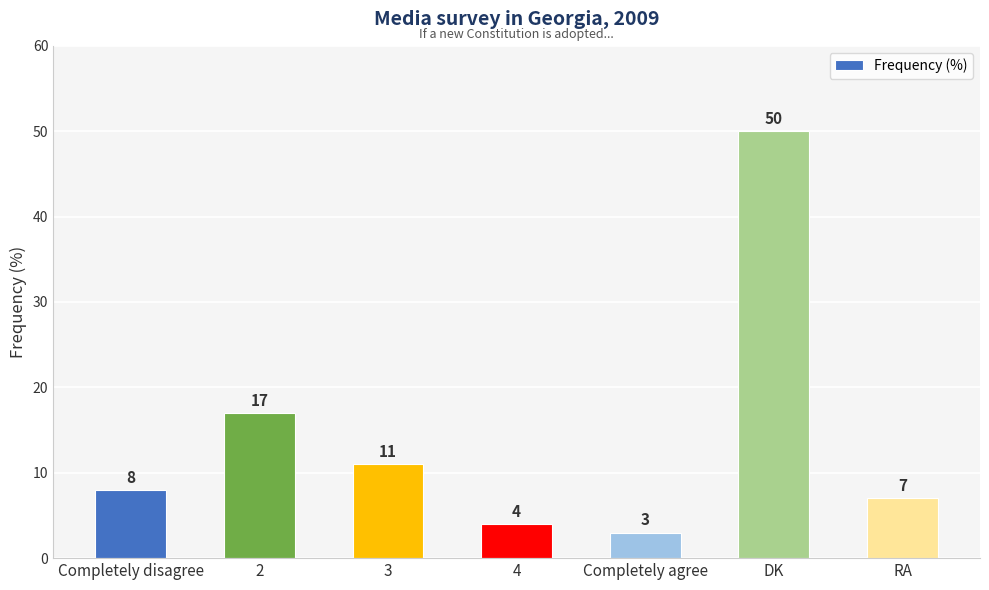

Reading left to right, list all the values displayed in this chart.

Completely disagree=8	2=17	3=11	4=4	Completely agree=3	DK=50	RA=7